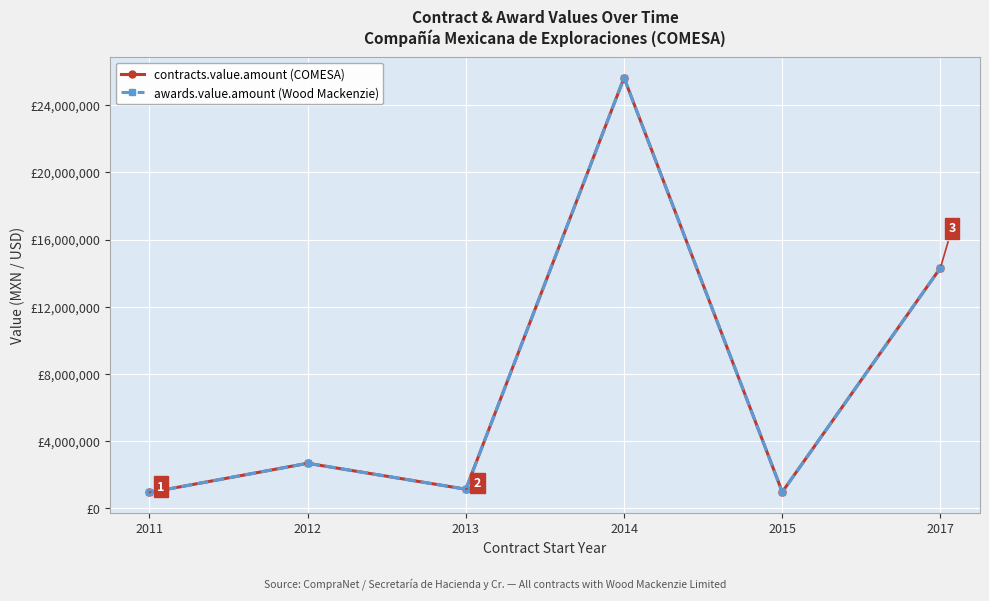

Does the chart have visible grid lines?

Yes